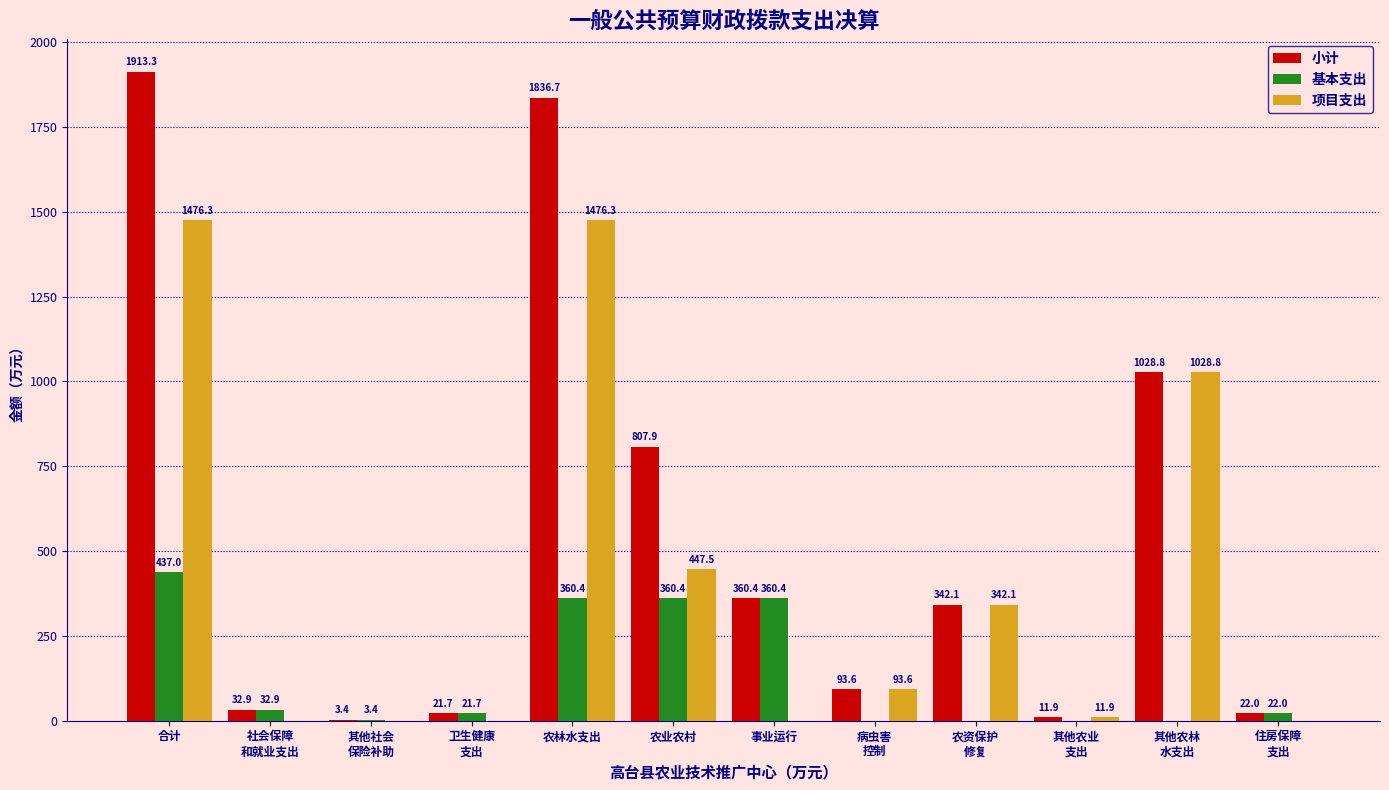

At which category is the sum across all series the highest?

合计